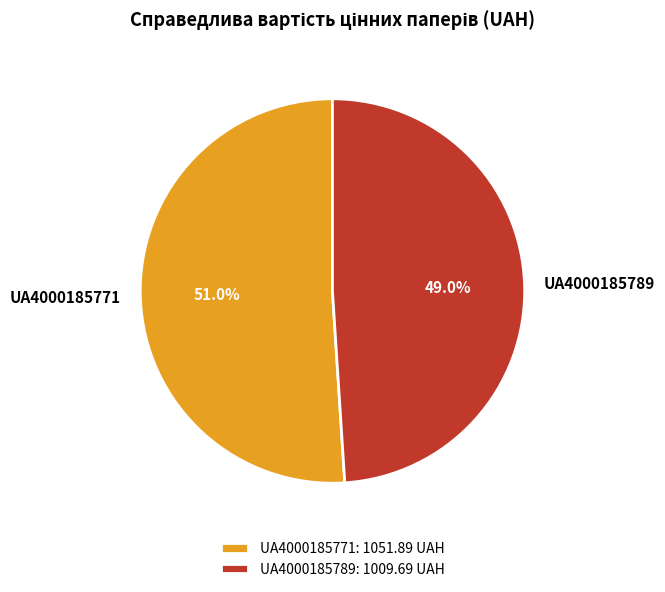

To the nearest percent, what is the difference between the largest and smallest slice percentages?

2%